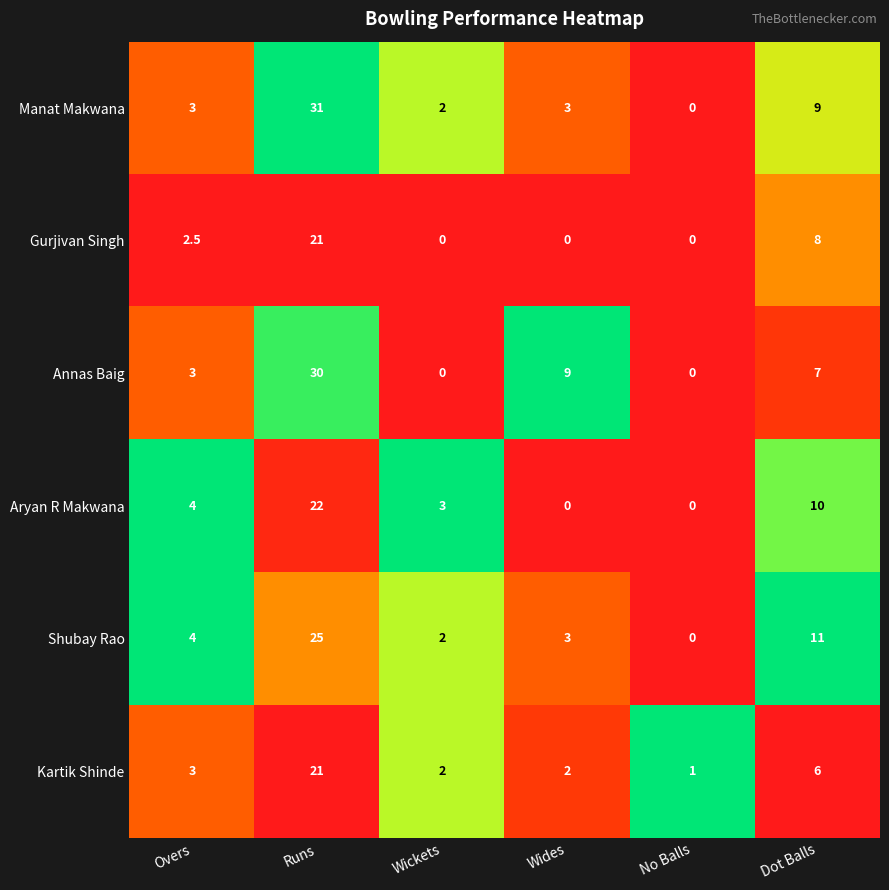

At how many categories does at least one series exceed 0?

6